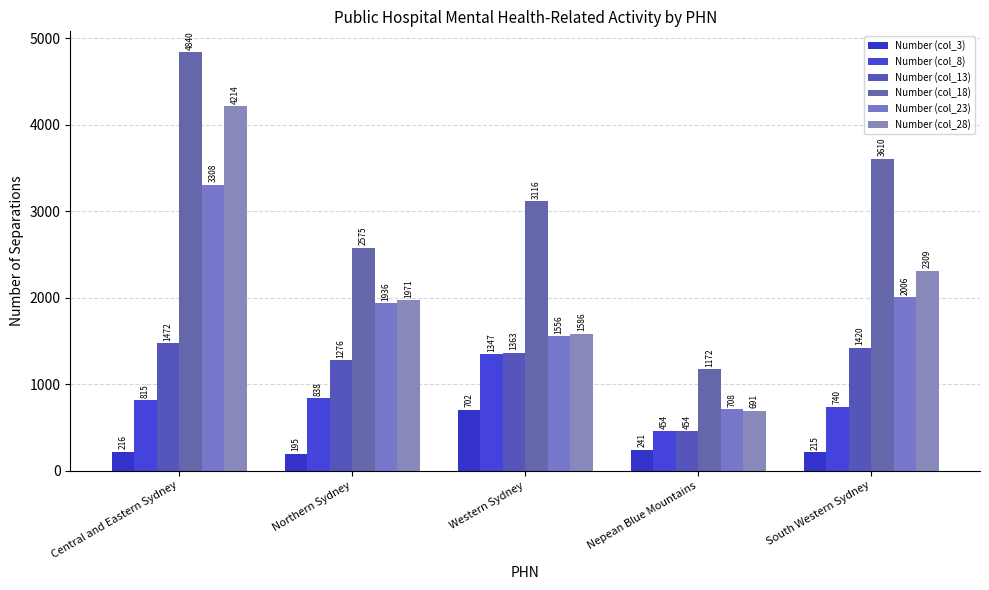

What is the smallest value displayed?

195.1